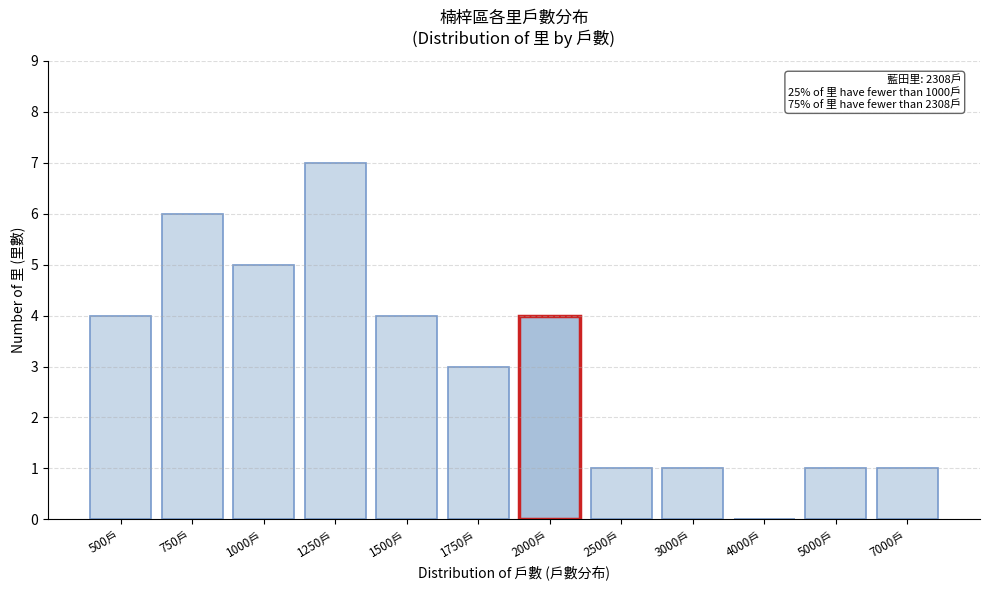

Reading right to left, what are all the values shown in this chart?

7000戶=1	5000戶=1	4000戶=0	3000戶=1	2500戶=1	2000戶=4	1750戶=3	1500戶=4	1250戶=7	1000戶=5	750戶=6	500戶=4